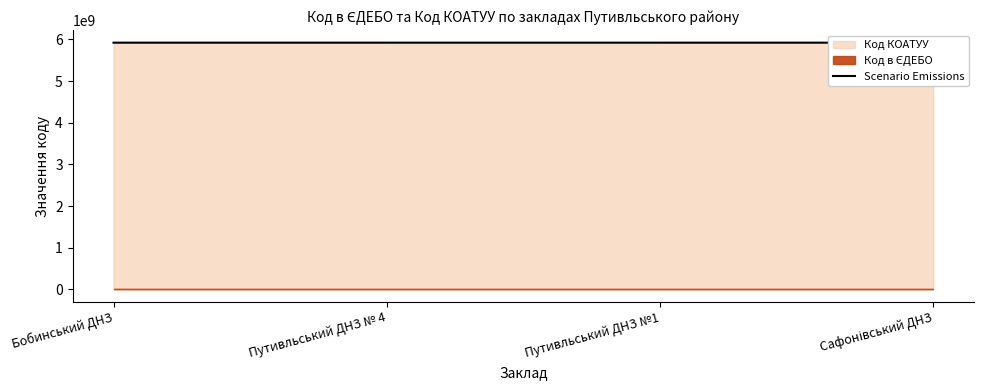

True or false: there are more than 0 points higher than both neighbors.

False